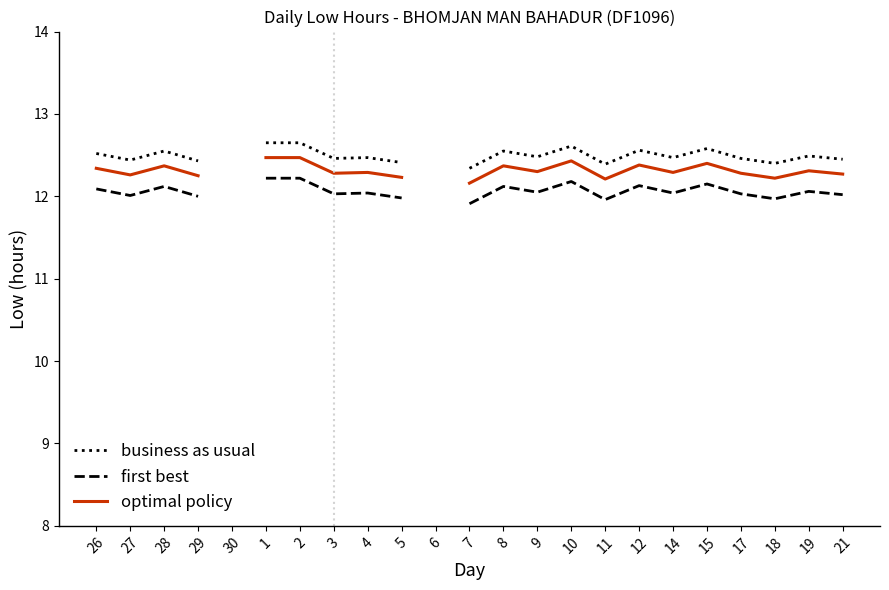

In business as usual, how many points are lower than both neighbors (excluding endpoints)?

6